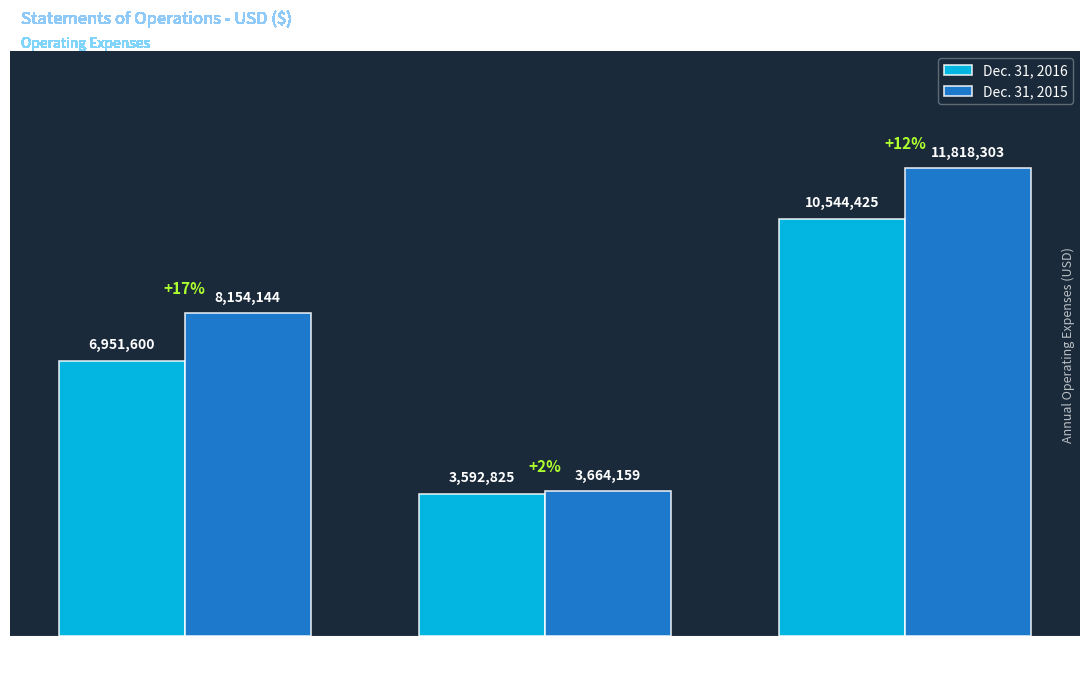

What is the difference between the Dec. 31, 2015 values at Research &
Development and General &
Administrative?

4489985